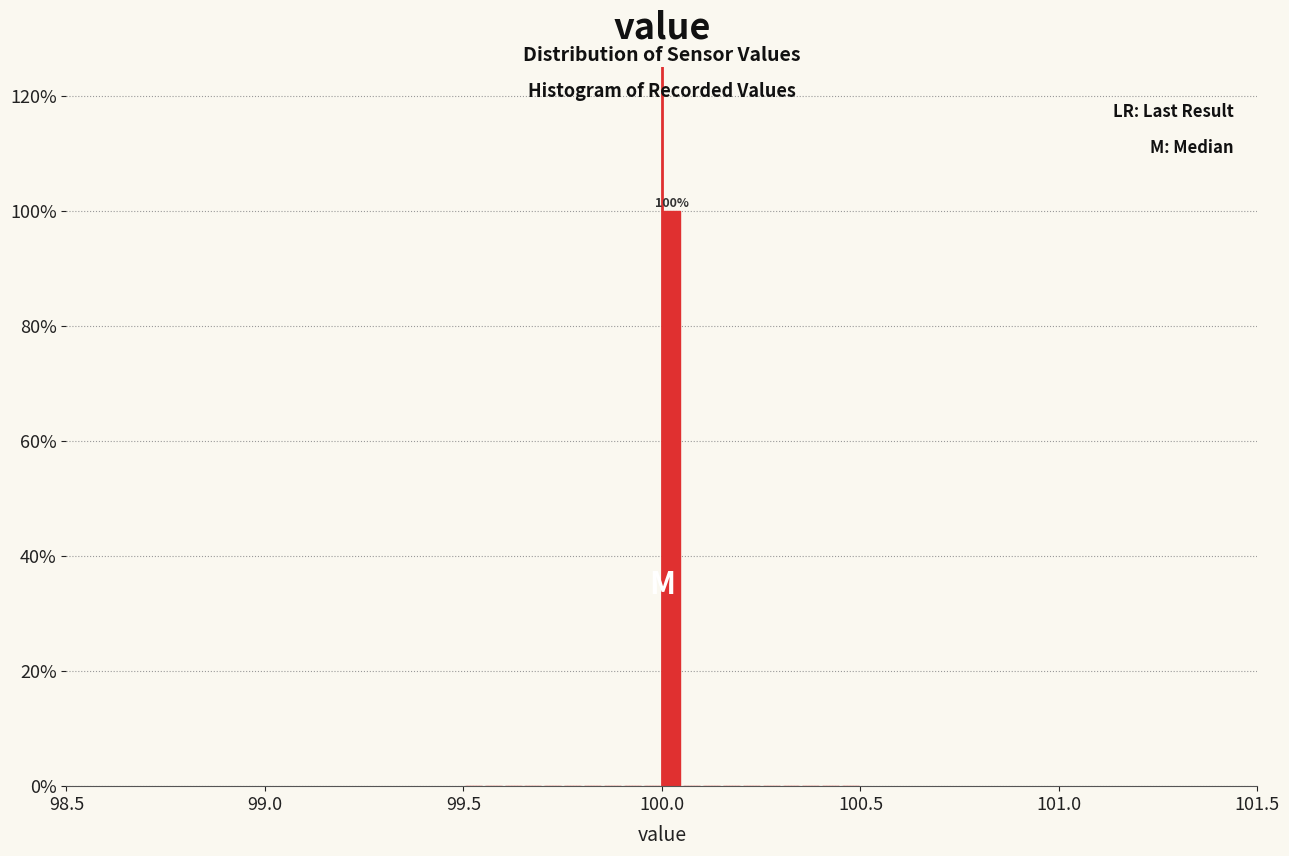

Read against the x-axis, roughly where is the centre of the tallest bar?

100.05